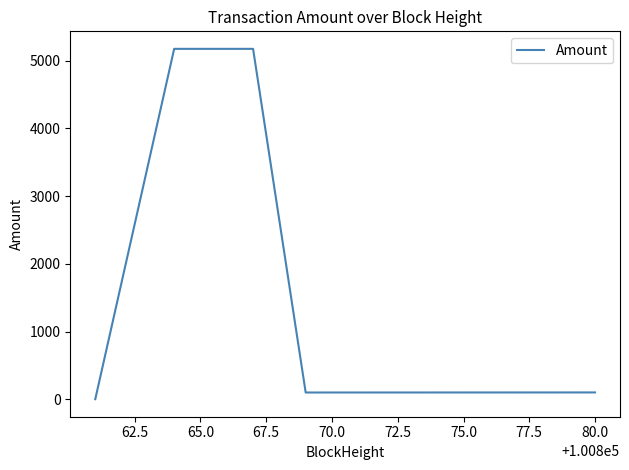

True or false: there are more than 2 points higher than both neighbors.

False